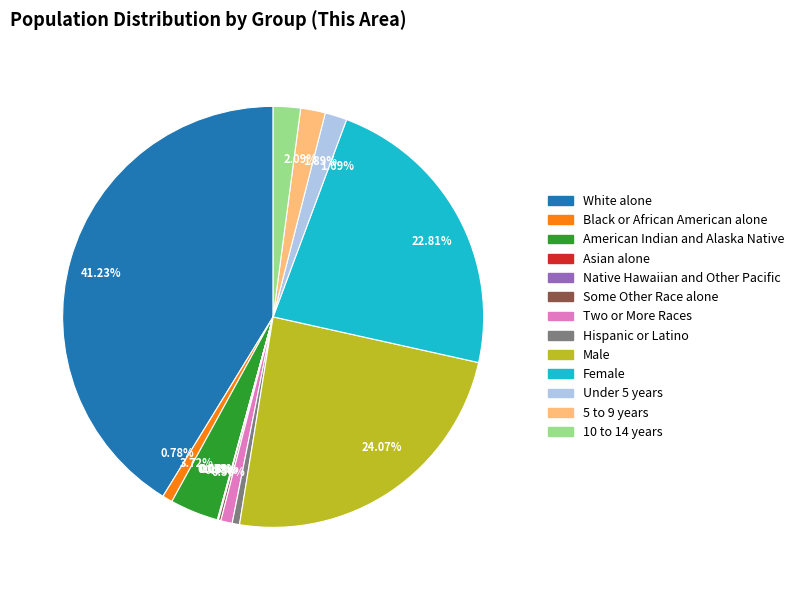

Does 5 to 9 years account for over 50% of the chart?

No